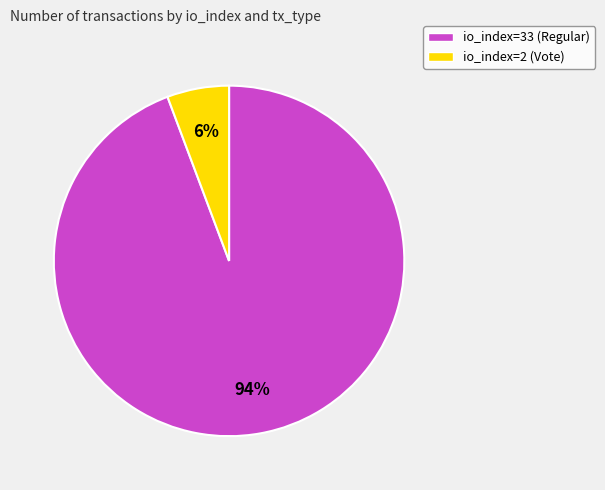

To the nearest percent, what is the combined percentage of io_index=33 (Regular) and io_index=2 (Vote)?

100%